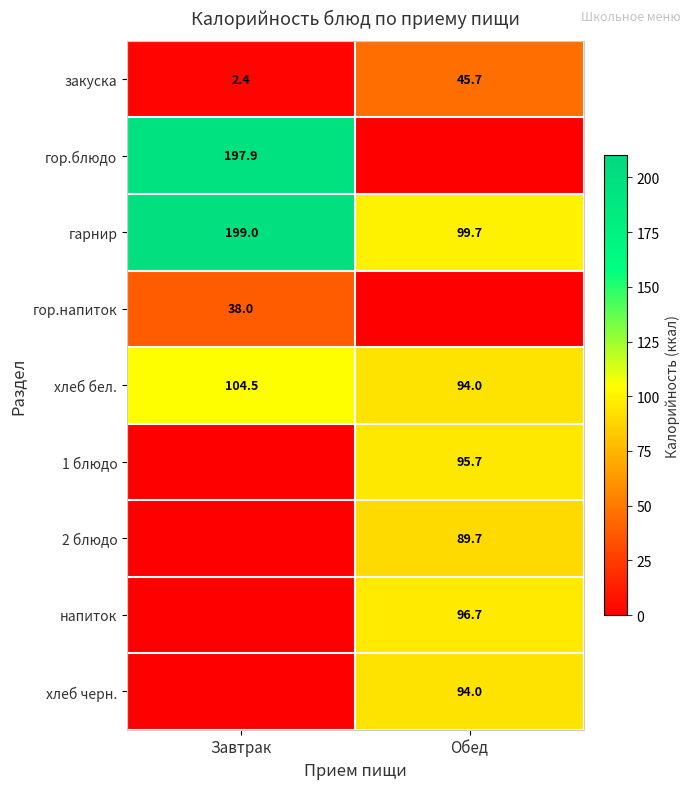

Which has a higher value, Завтрак or Обед?

Обед